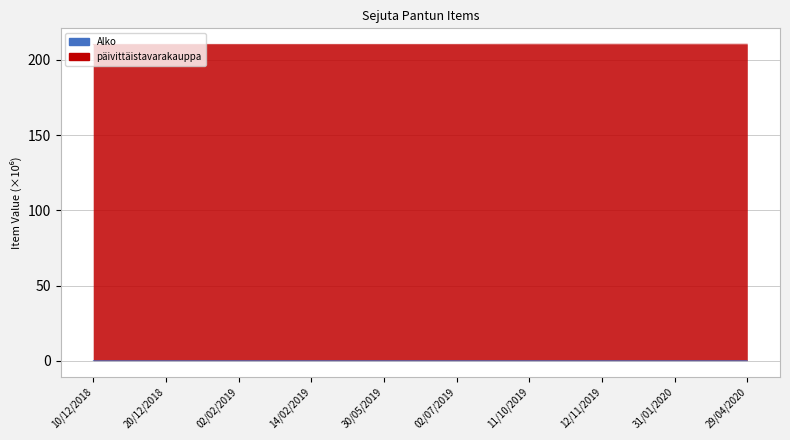

Is it true that Alko equals 0.2 at 12/11/2019?

False